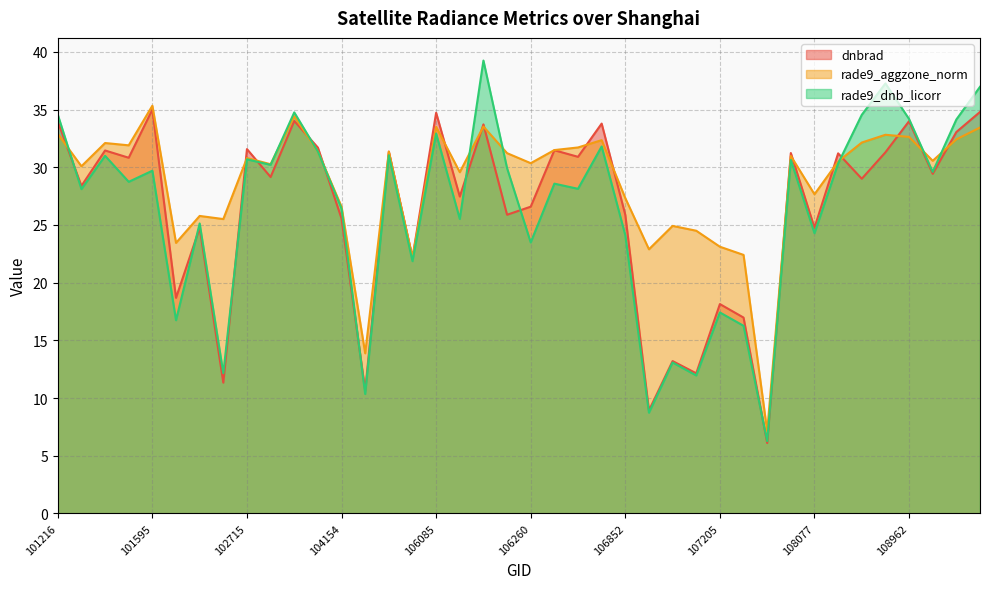

The value of rade9_dnb_licorr at 106098 is 12.5. True or false?

False